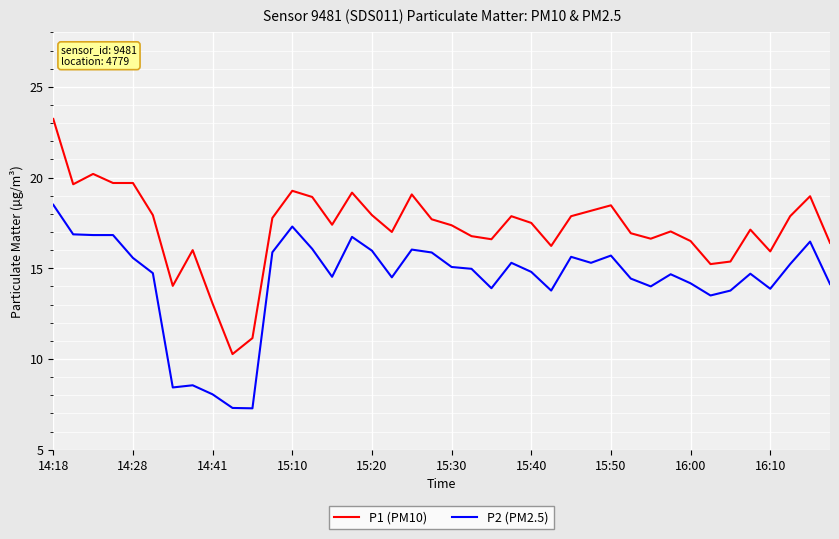

What is the greatest value displayed?

23.2